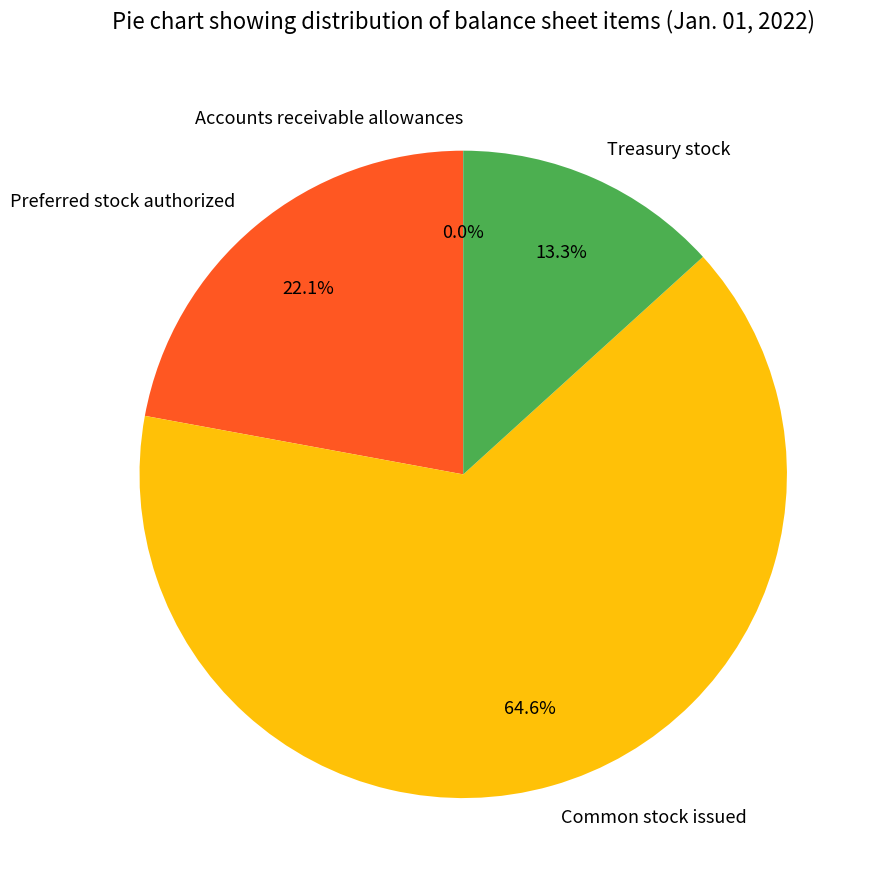

Which slice is the largest?

Common stock issued